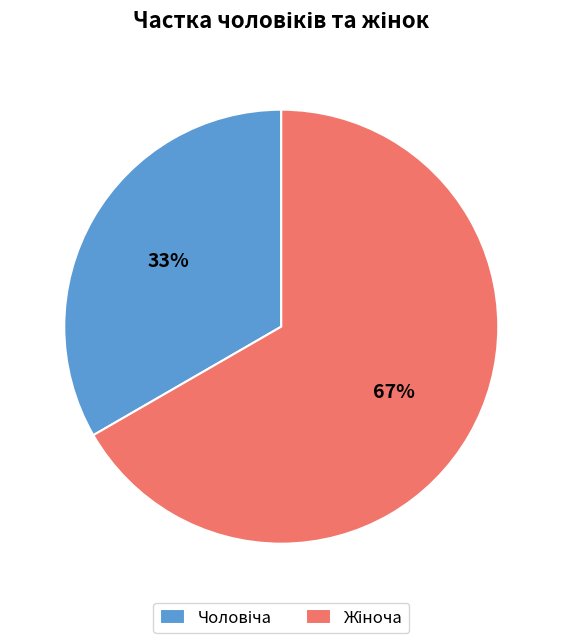

To the nearest percent, what is the average slice percentage?

50%